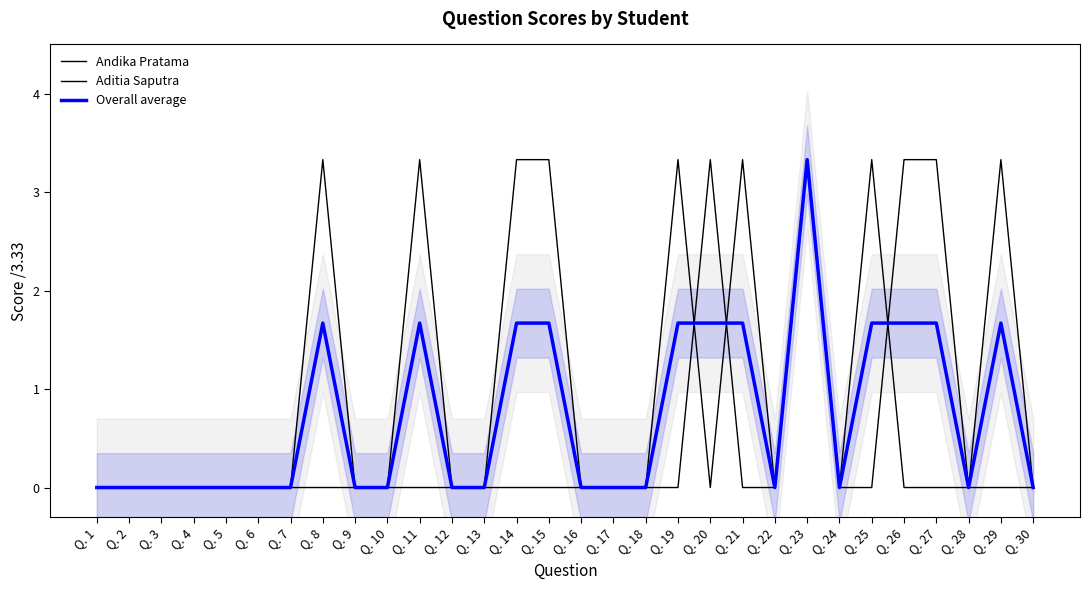

Which series has the largest range (max minus min)?

Andika Pratama